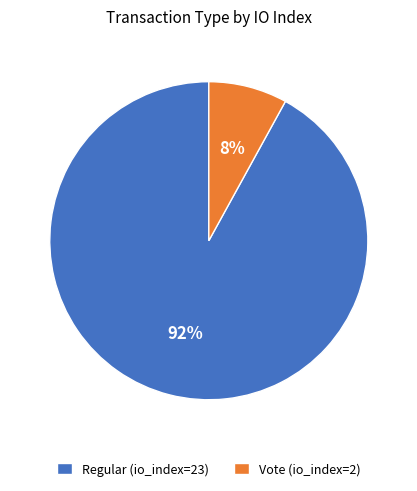

Combined, do Regular (io_index=23) and Vote (io_index=2) account for over 50%?

Yes